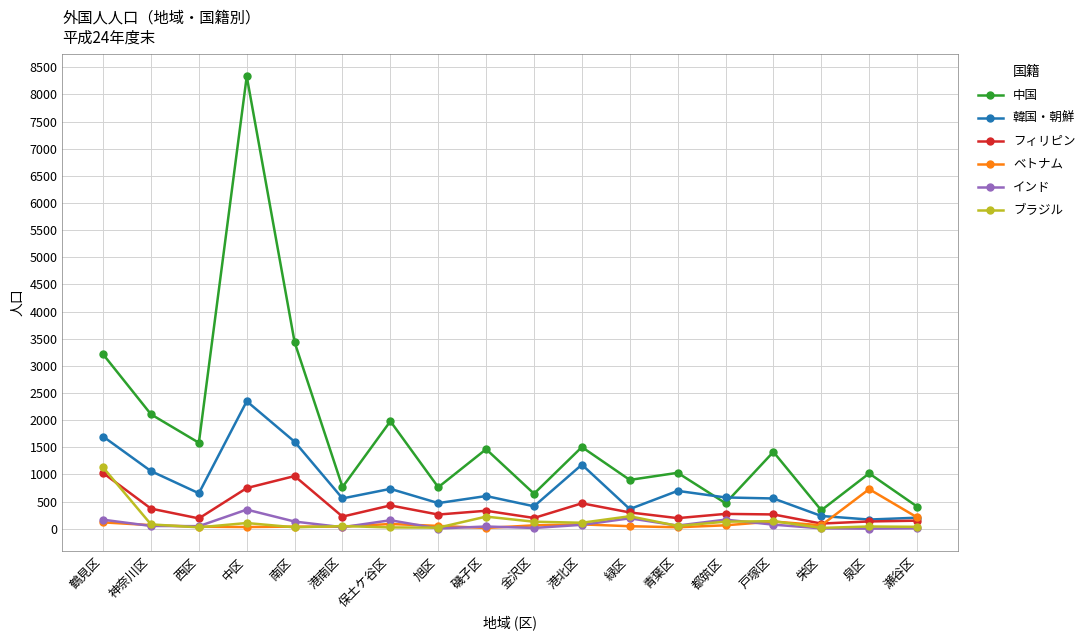

What is the sum of the ブラジル values at 都筑区 and 緑区?

360